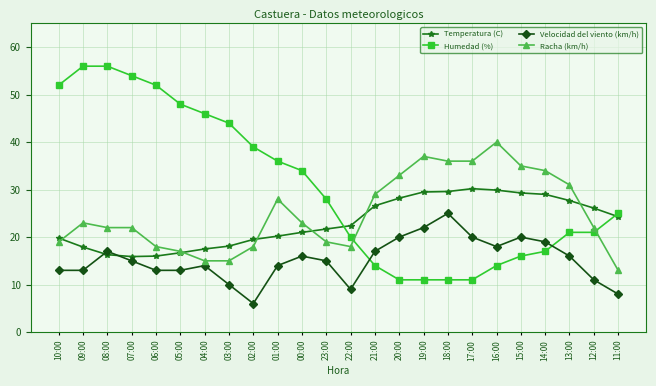

True or false: Racha (km/h) and Velocidad del viento (km/h) cross at least once.

False